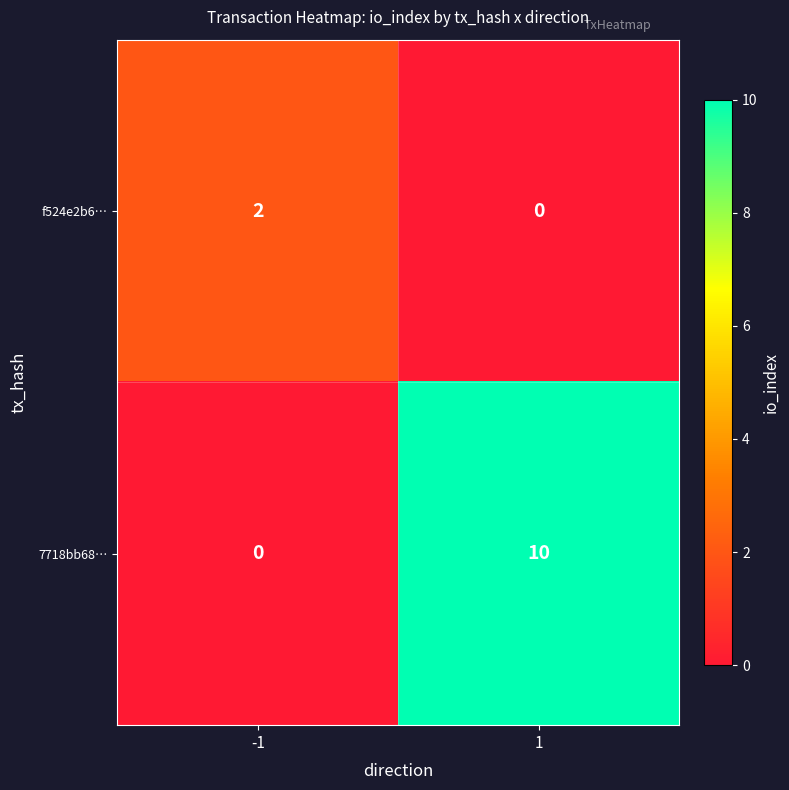

Rank the series by their average value, from highest to lowest.

7718bb68…, f524e2b6…